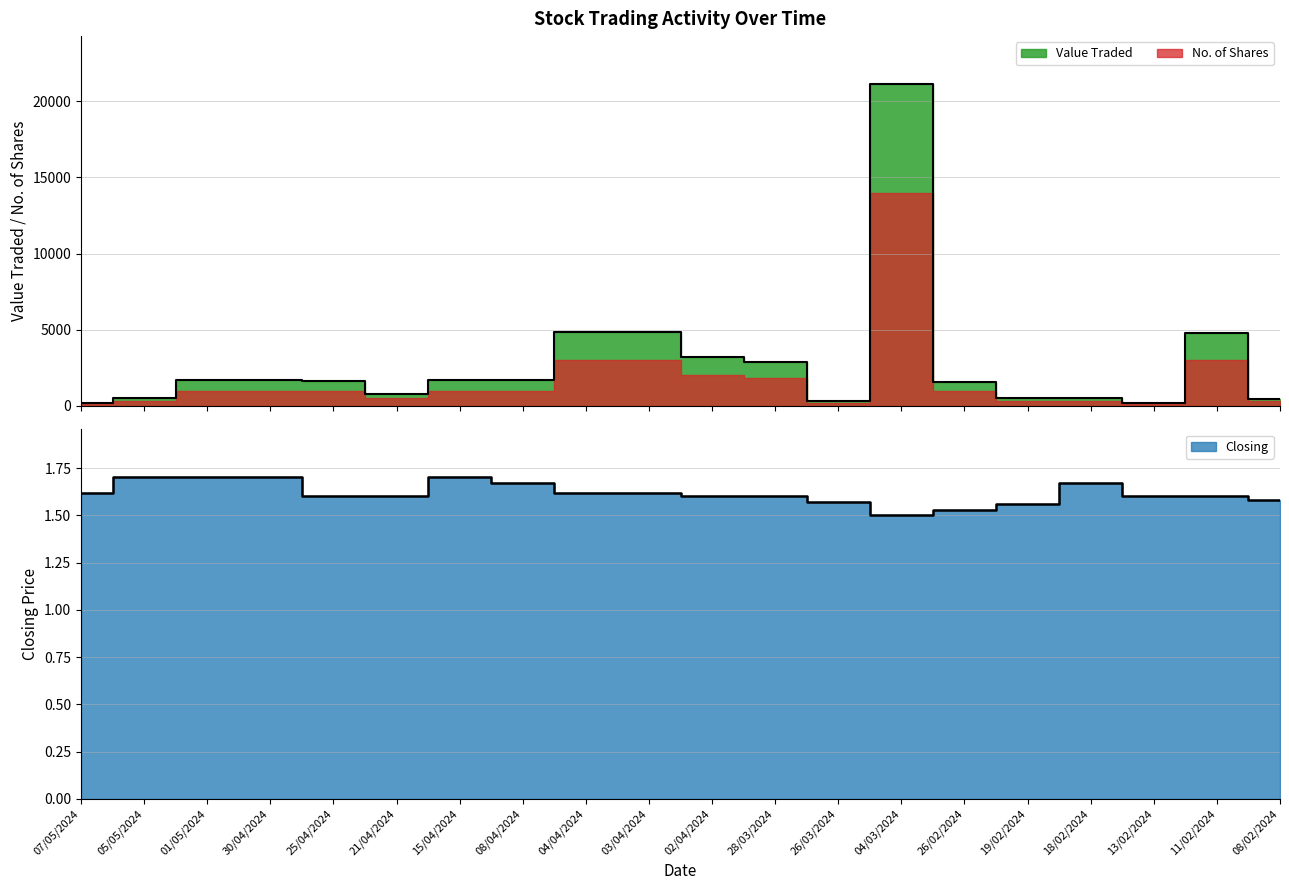

What is the label of the 3rd point from the right?

13/02/2024